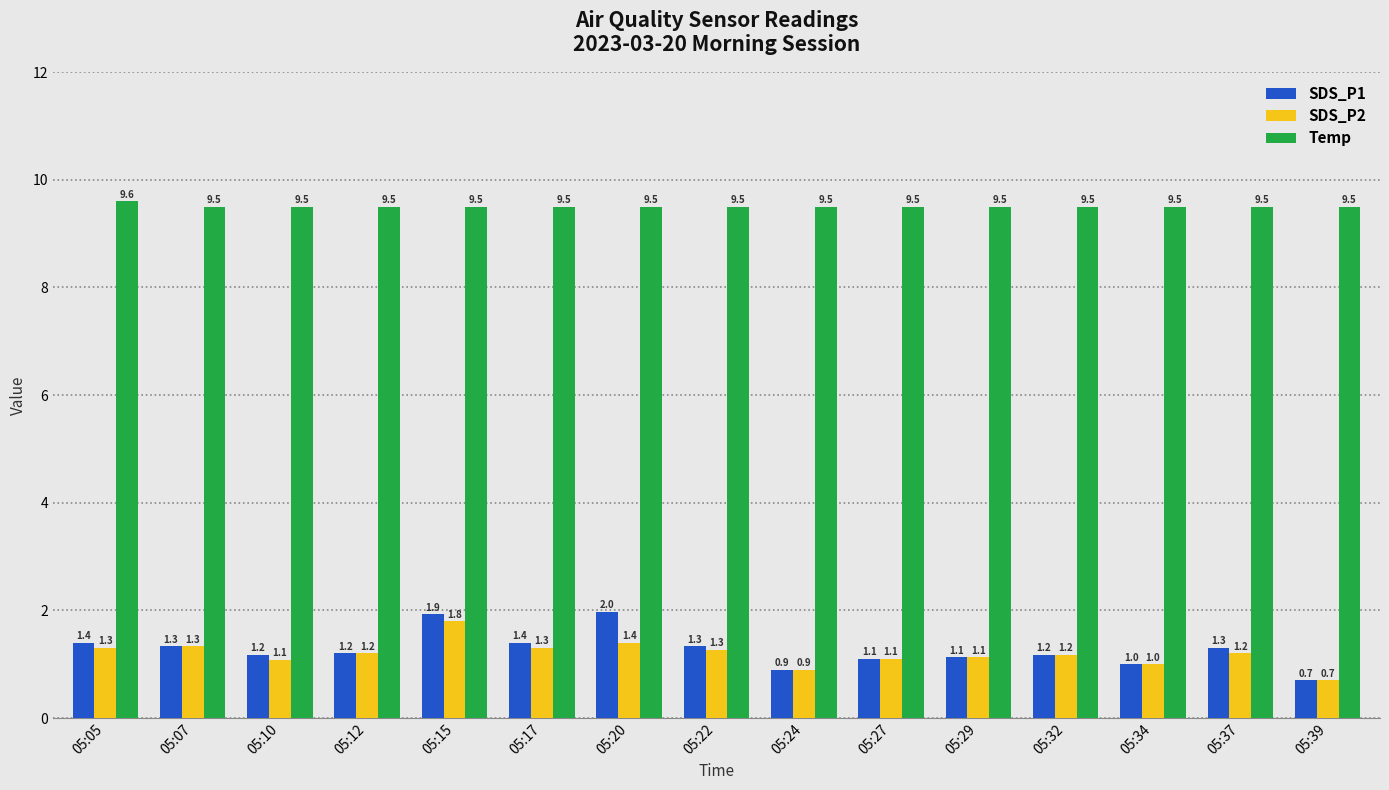

True or false: SDS_P1 has a value of 1.4 at 05:17.

True